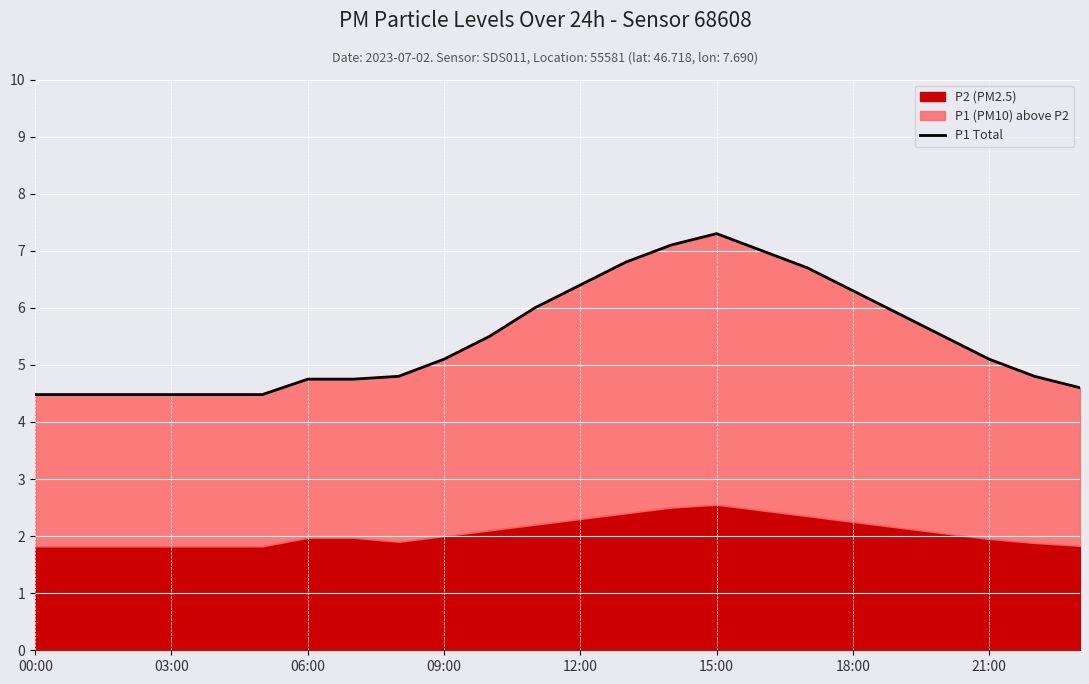

Approximately how many times larger is the value at 21:00 compared to 00:00?

1.1